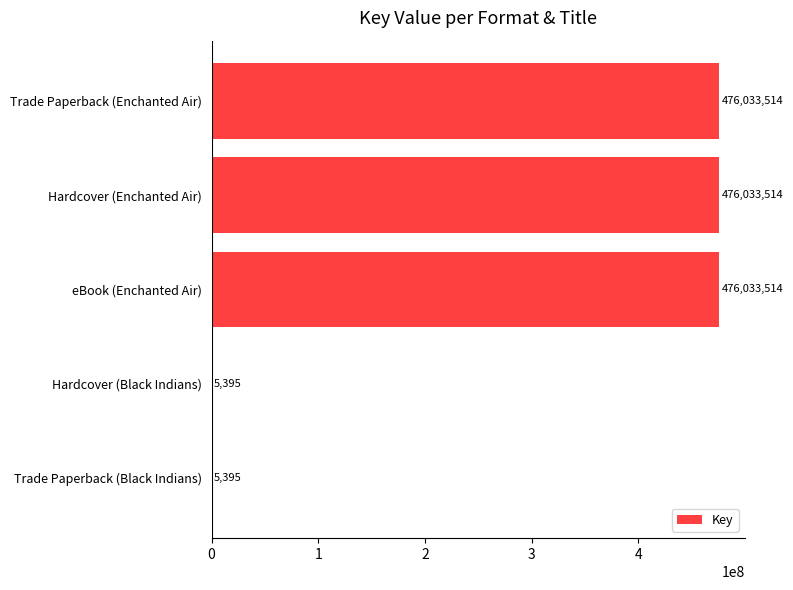

What is the greatest value displayed?

476033514